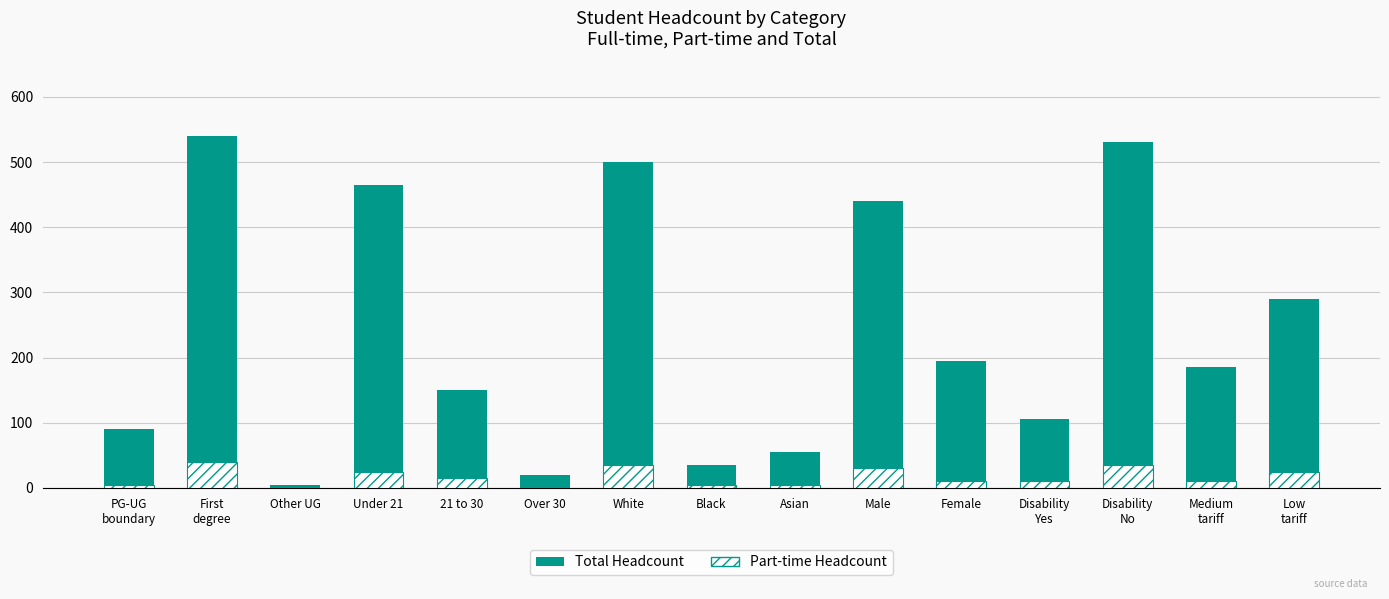

Where does the Part-time Headcount series first go above 10?

First
degree